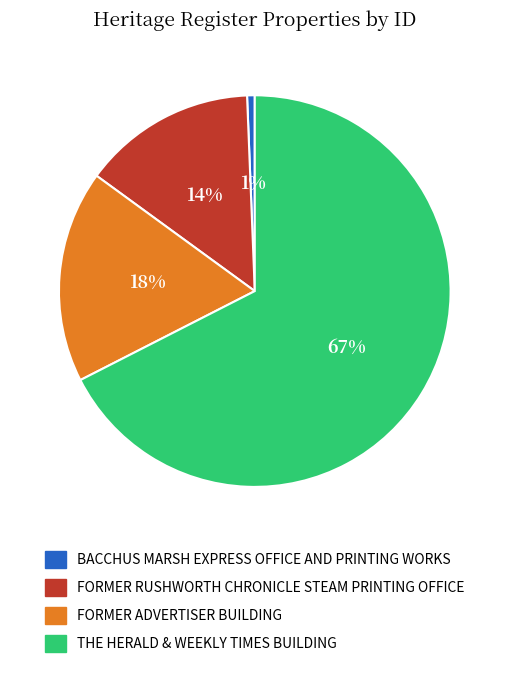

How many slices are in this pie chart?

4